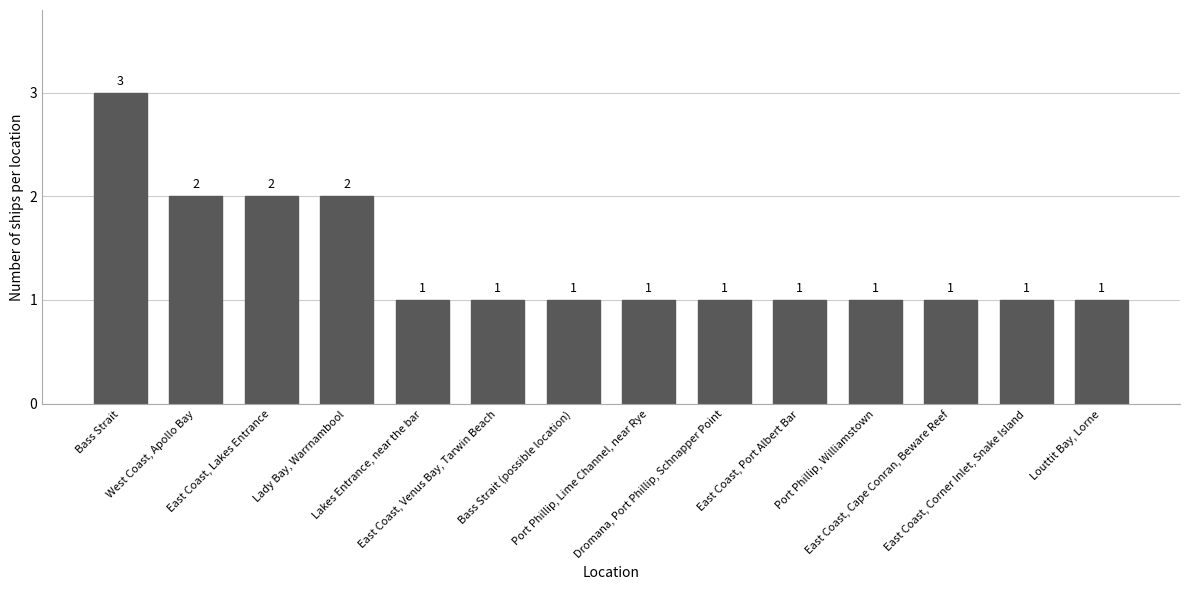

What is the value of the 7th bar from the left?

1